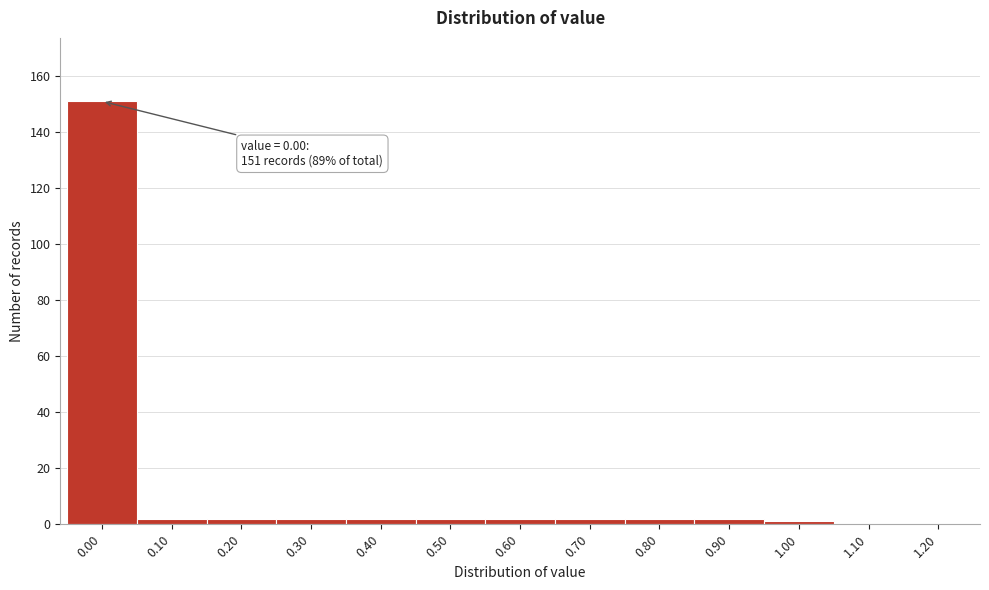

Reading left to right, list all the values displayed in this chart.

0.00=151	0.10=2	0.20=2	0.30=2	0.40=2	0.50=2	0.60=2	0.70=2	0.80=2	0.90=2	1.00=1	1.10=0	1.20=0